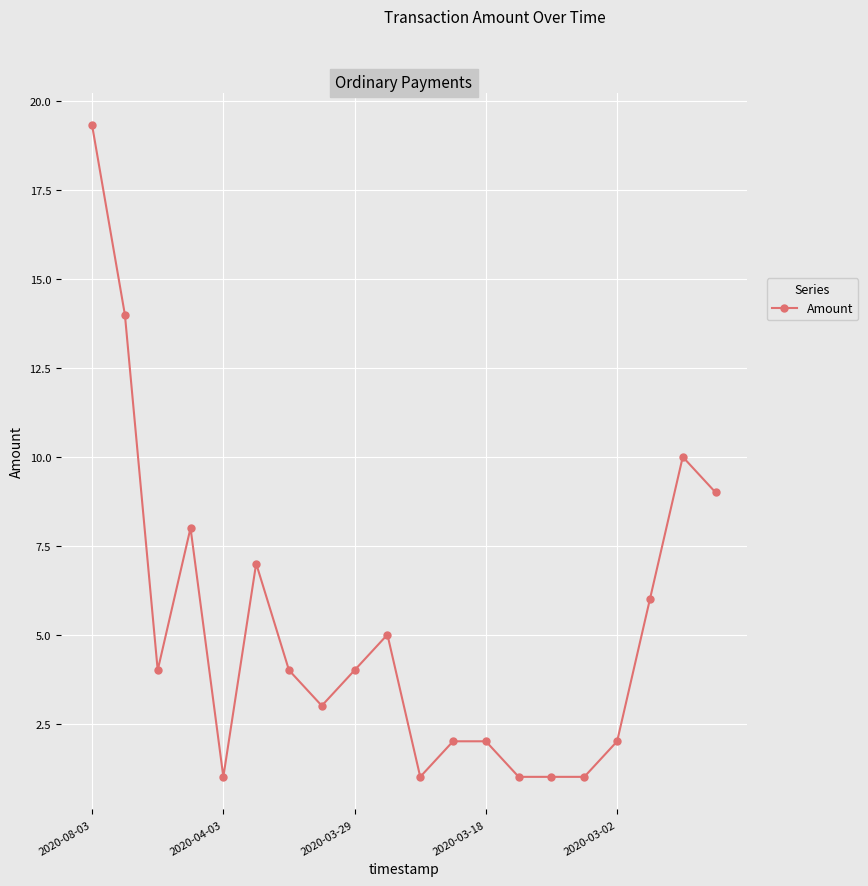

What is the average value?

5.2